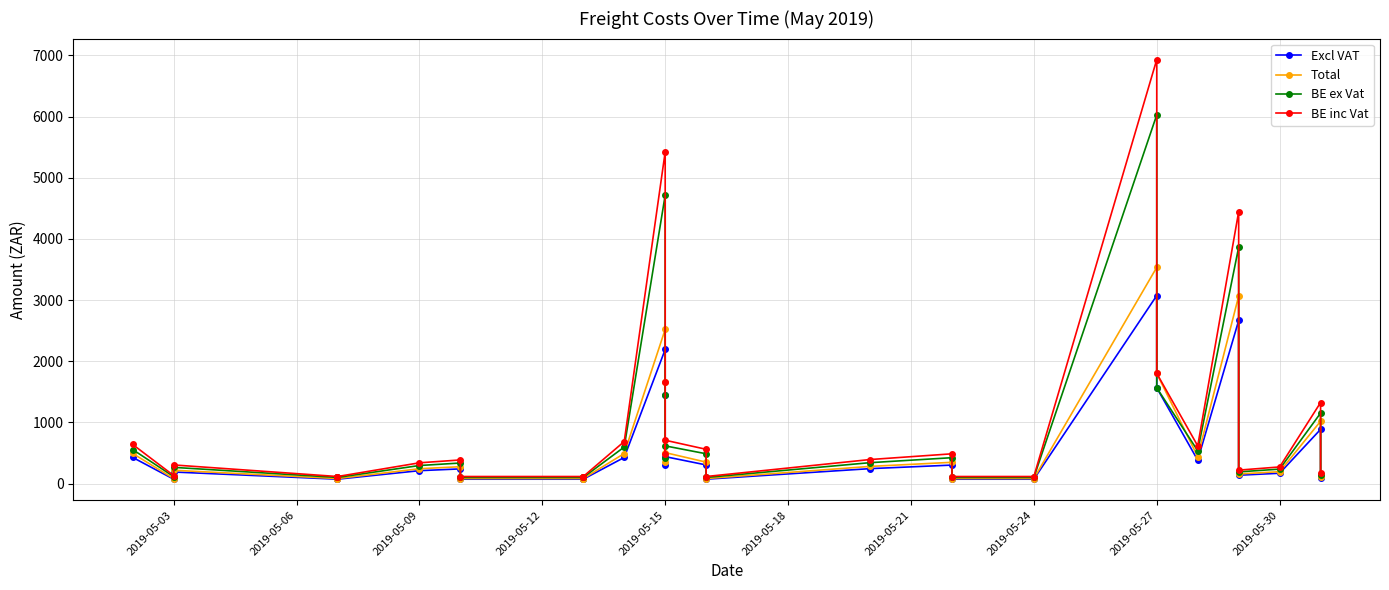

True or false: Total and BE ex Vat cross at least once.

True